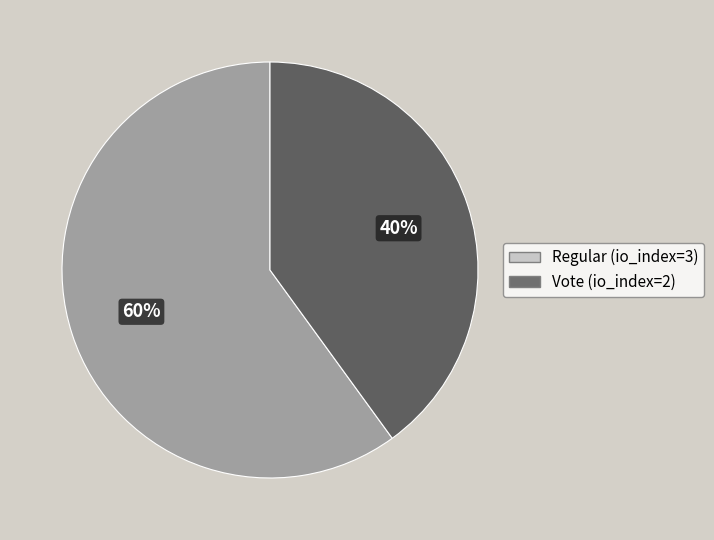

To the nearest percent, what is the difference between the largest and smallest slice percentages?

20%